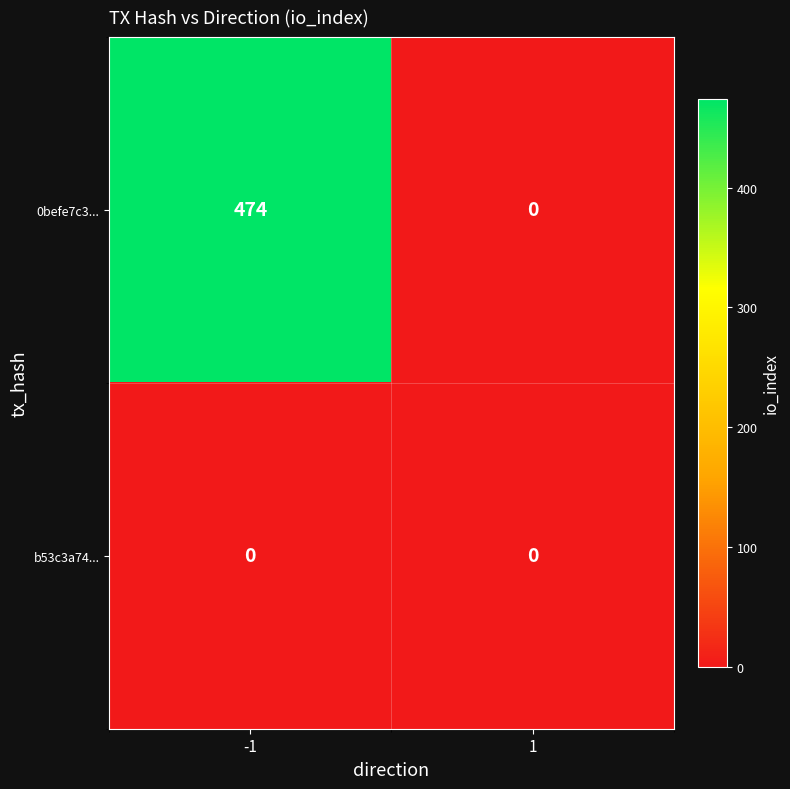

Reading left to right, extract all data points from this chart.

0befe7c3...: -1=474	1=0
b53c3a74...: -1=0	1=0